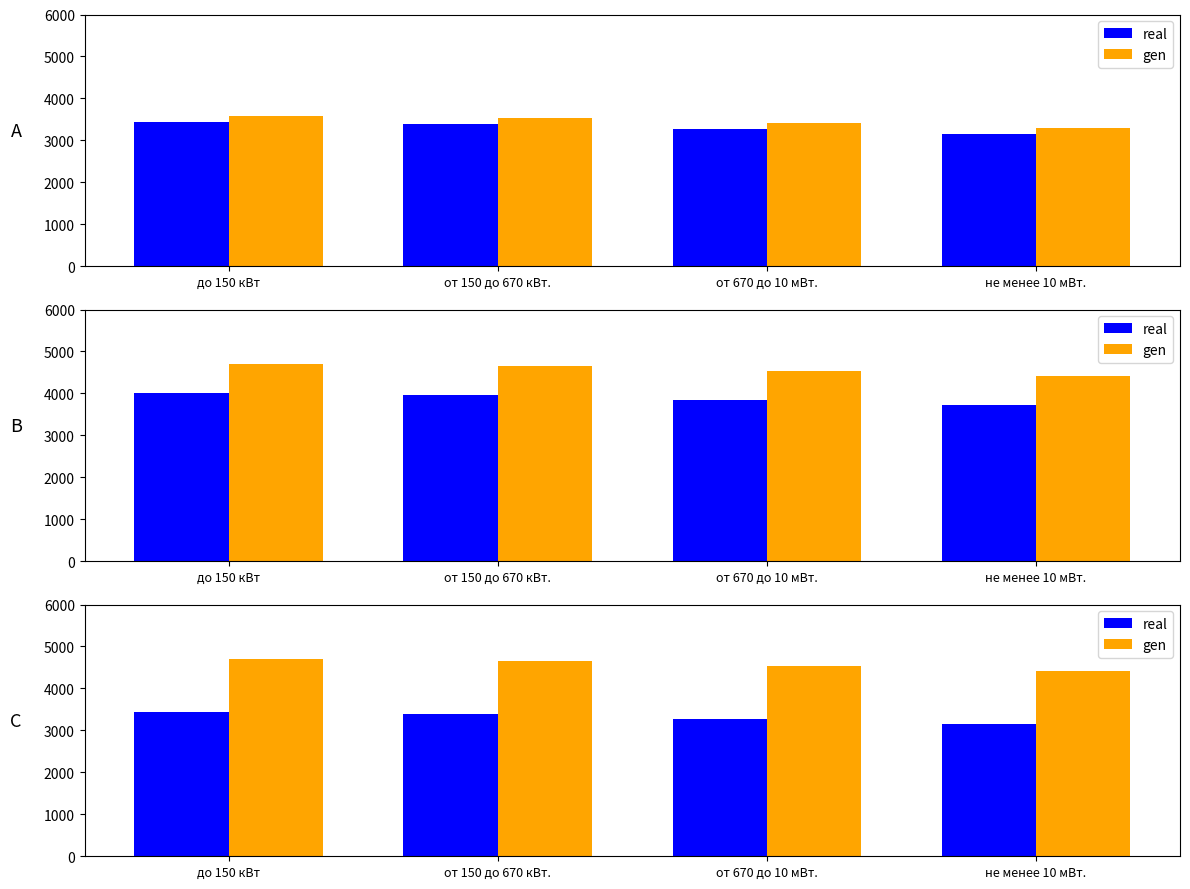

What is the difference between the maximum and second lowest values in the real series?

167.4